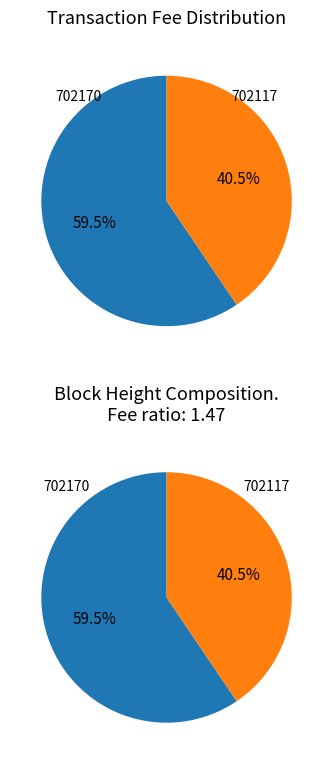

Combined, do 702170 and 702117 account for over 50%?

Yes